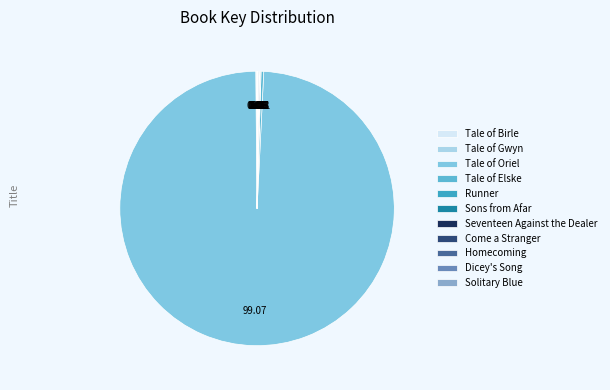

To the nearest percent, what is the average slice percentage?

9%